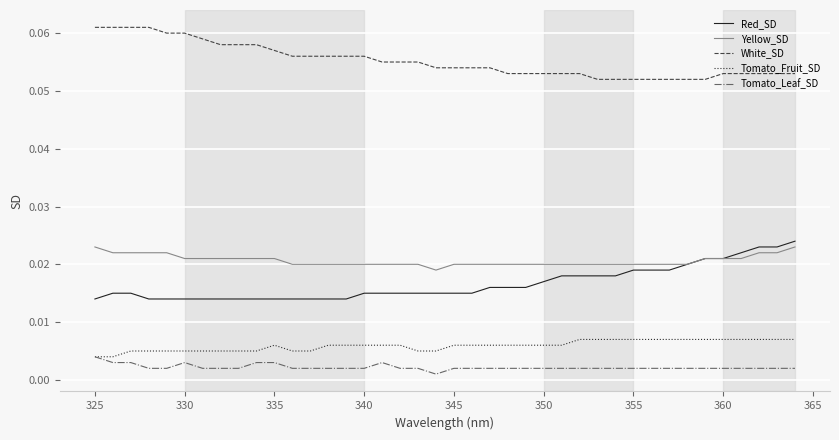

Rank the series by their maximum value, from highest to lowest.

White_SD, Red_SD, Yellow_SD, Tomato_Fruit_SD, Tomato_Leaf_SD